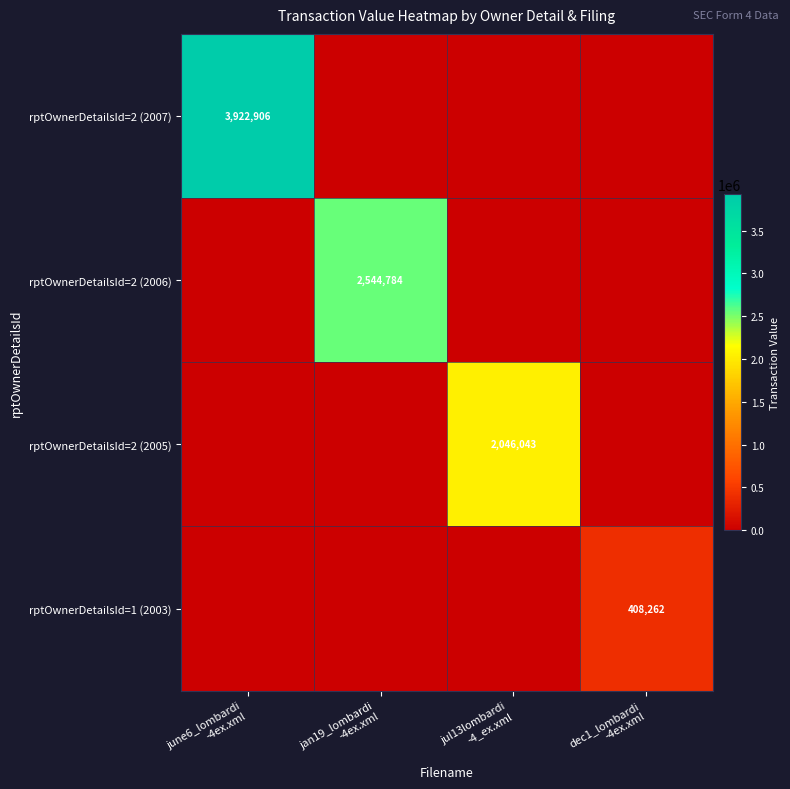

The rptOwnerDetailsId=2 (2007) series shows 3922906 at june6_lombardi -4ex.xml. True or false?

True